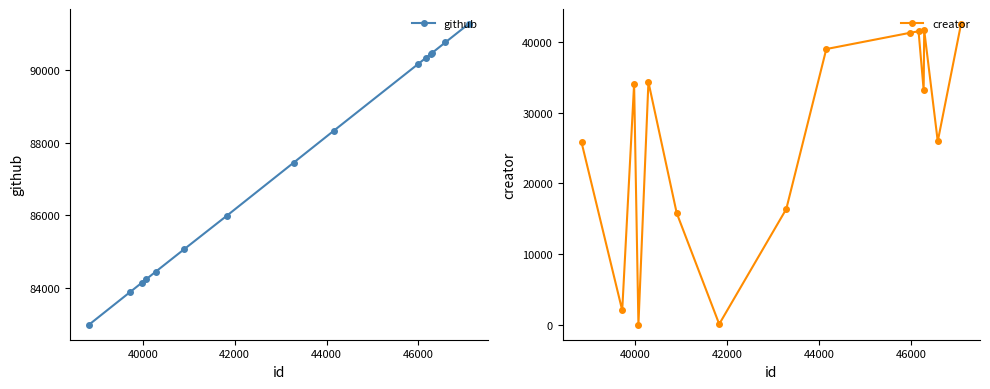

What is the maximum value for creator?

42530